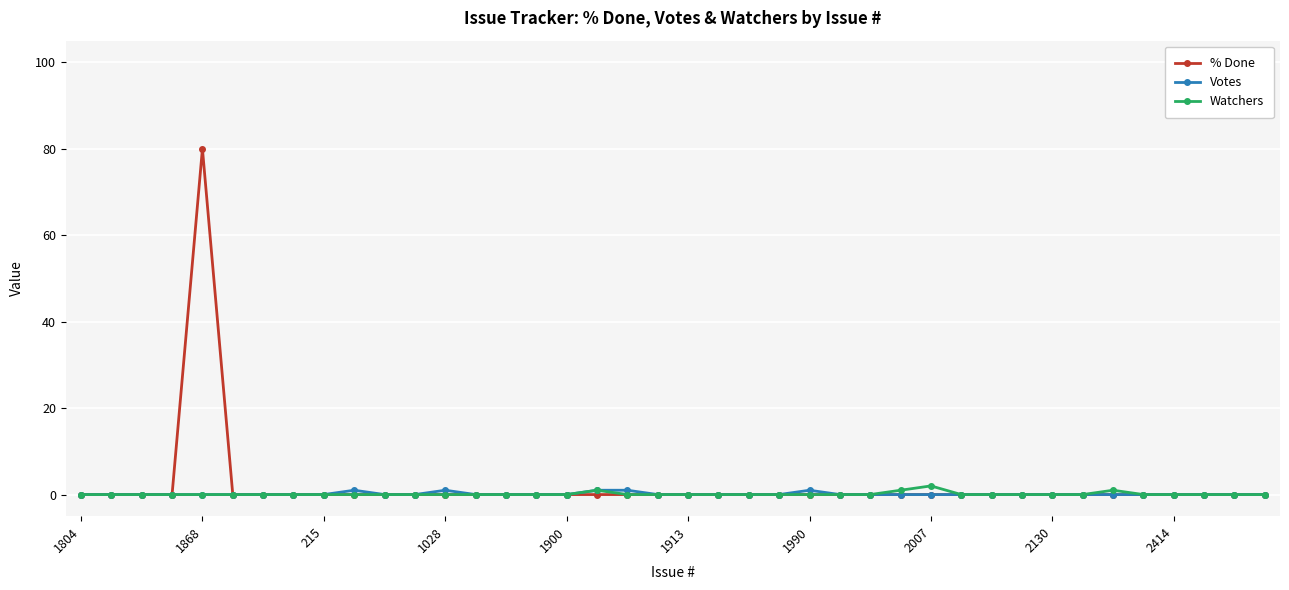

Reading right to left, extract all data points from this chart.

% Done: 0	0	0	0	0	0	0	0	0	0	0	0	0	0	0	0	0	0	0	0	0	0	0	0	0	0	0	0	0	0	0	0	0	0	0	80	0	0	0	0
Votes: 0	0	0	0	0	0	0	0	0	0	0	0	0	0	0	1	0	0	0	0	0	1	1	0	0	0	0	1	0	0	1	0	0	0	0	0	0	0	0	0
Watchers: 0	0	0	0	0	1	0	0	0	0	0	2	1	0	0	0	0	0	0	0	0	0	1	0	0	0	0	0	0	0	0	0	0	0	0	0	0	0	0	0